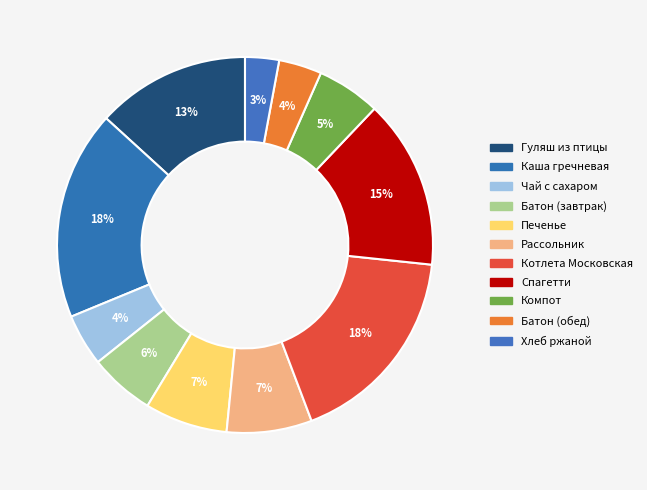

To the nearest percent, what is the difference between the Рассольник and Компот slice percentages?

2%